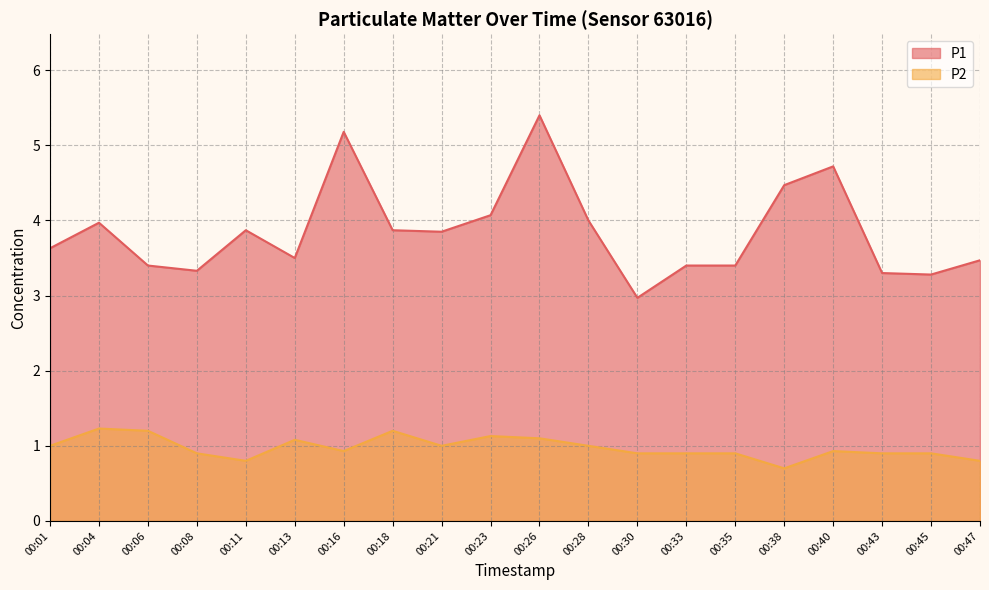

How many values in the P1 series are below 3?

1